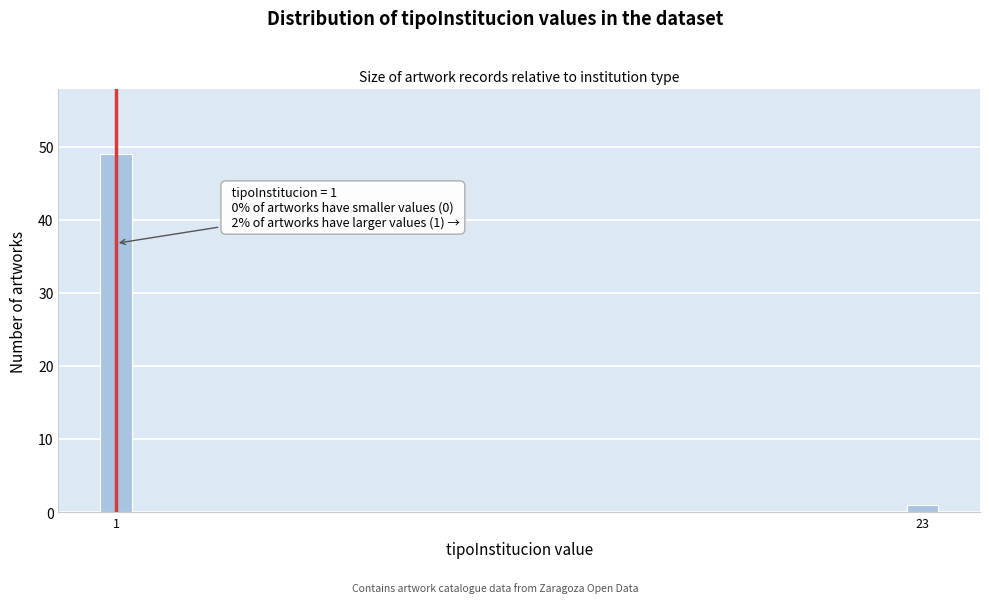

Reading right to left, list all the values displayed in this chart.

1	49